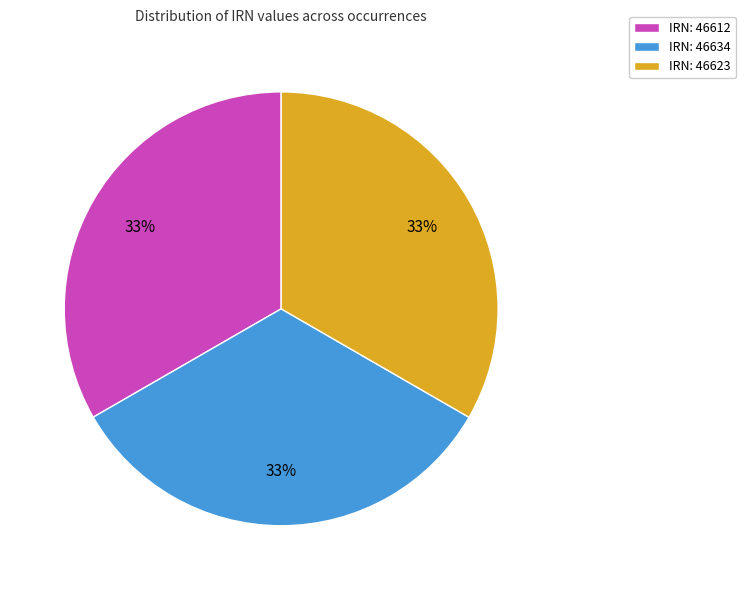

What percentage is the IRN: 46634 slice, to the nearest percent?

33%